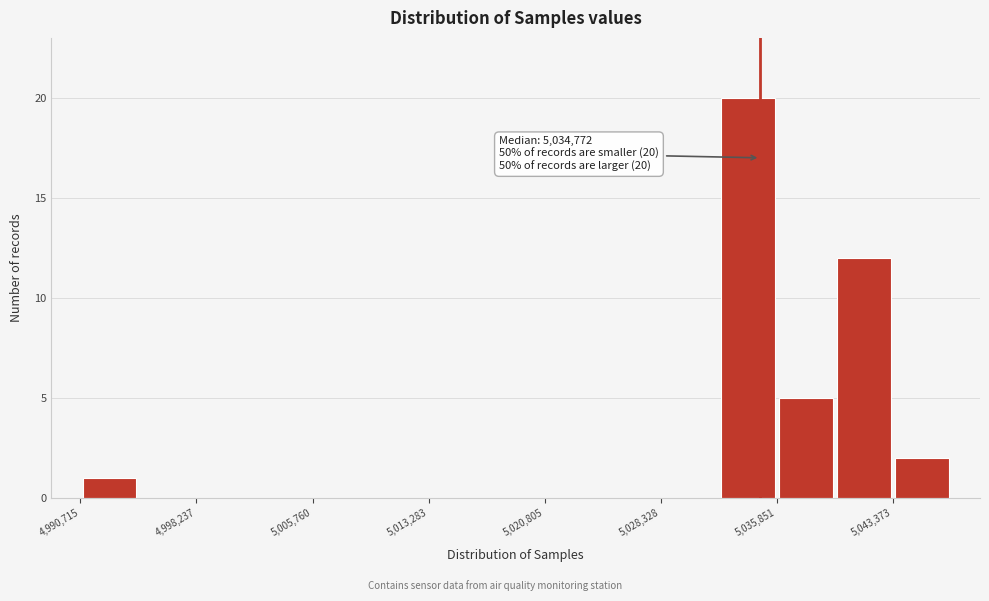

Read against the x-axis, roughly where is the centre of the tallest bar?

5034000